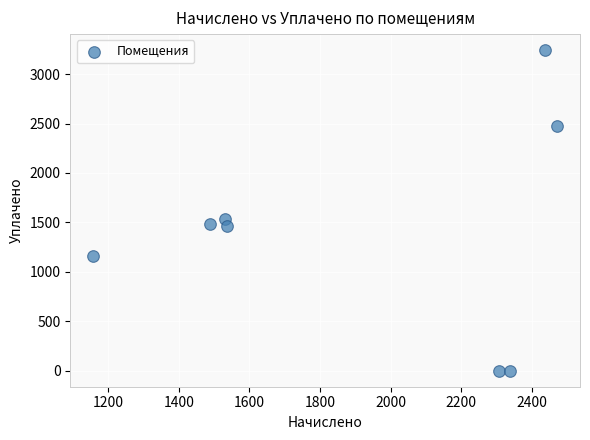

What is the range of Y values (max minus min)?

3242.3